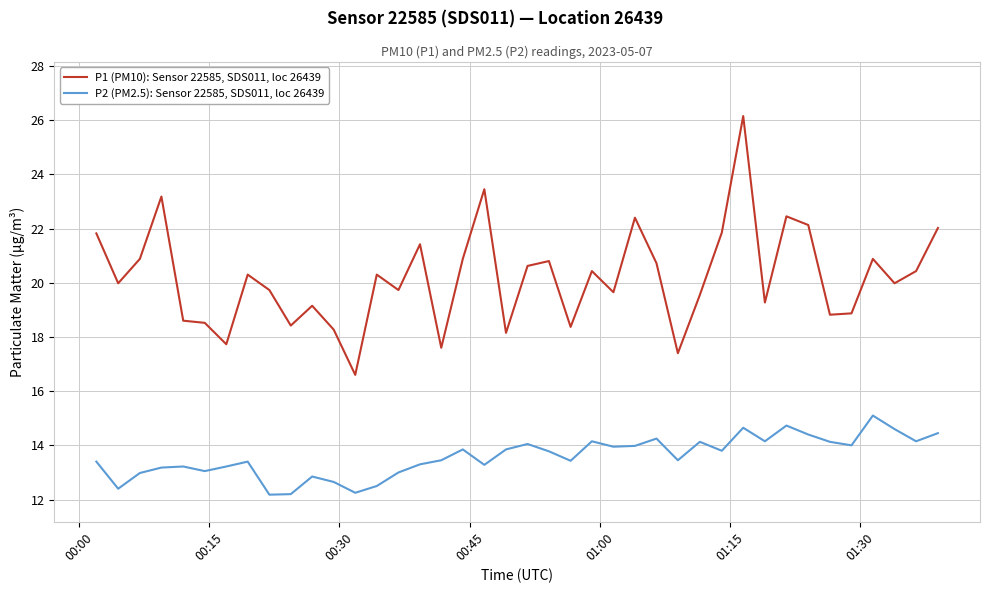

What is the minimum value shown in the chart?

12.2